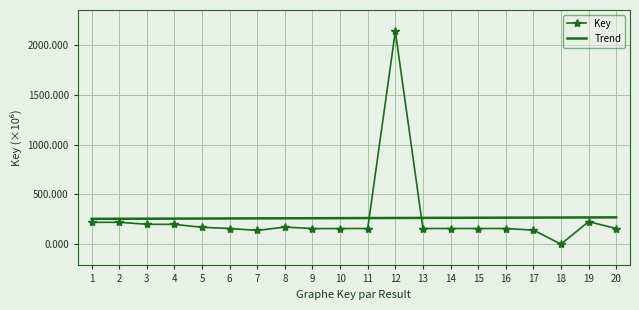

What are all the series names shown in the legend?

Key, Trend